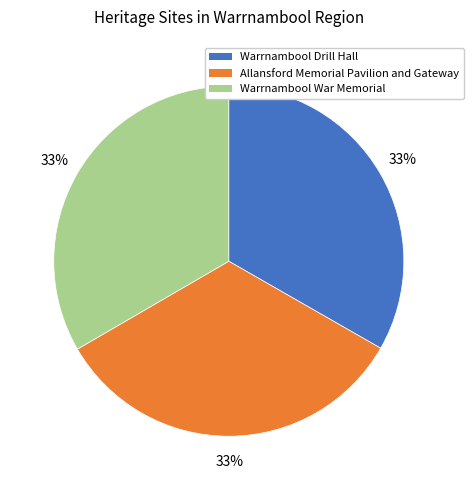

Count the number of slices in the pie.

3